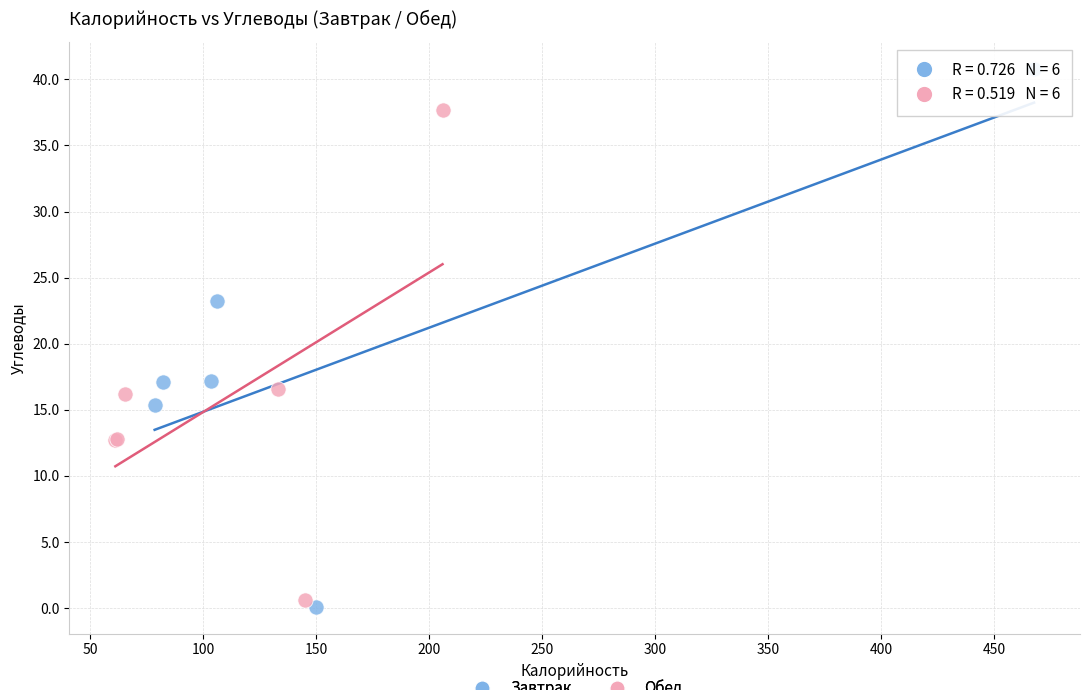

Which series has the largest Y range (max minus min)?

Завтрак